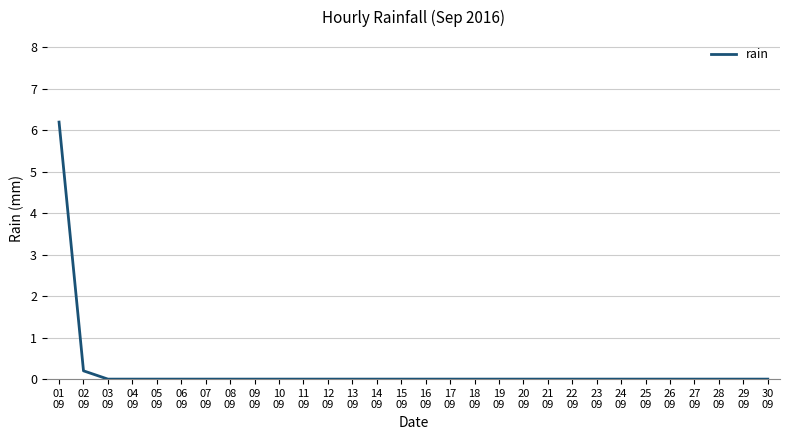

What is the maximum value shown in the chart?

6.2